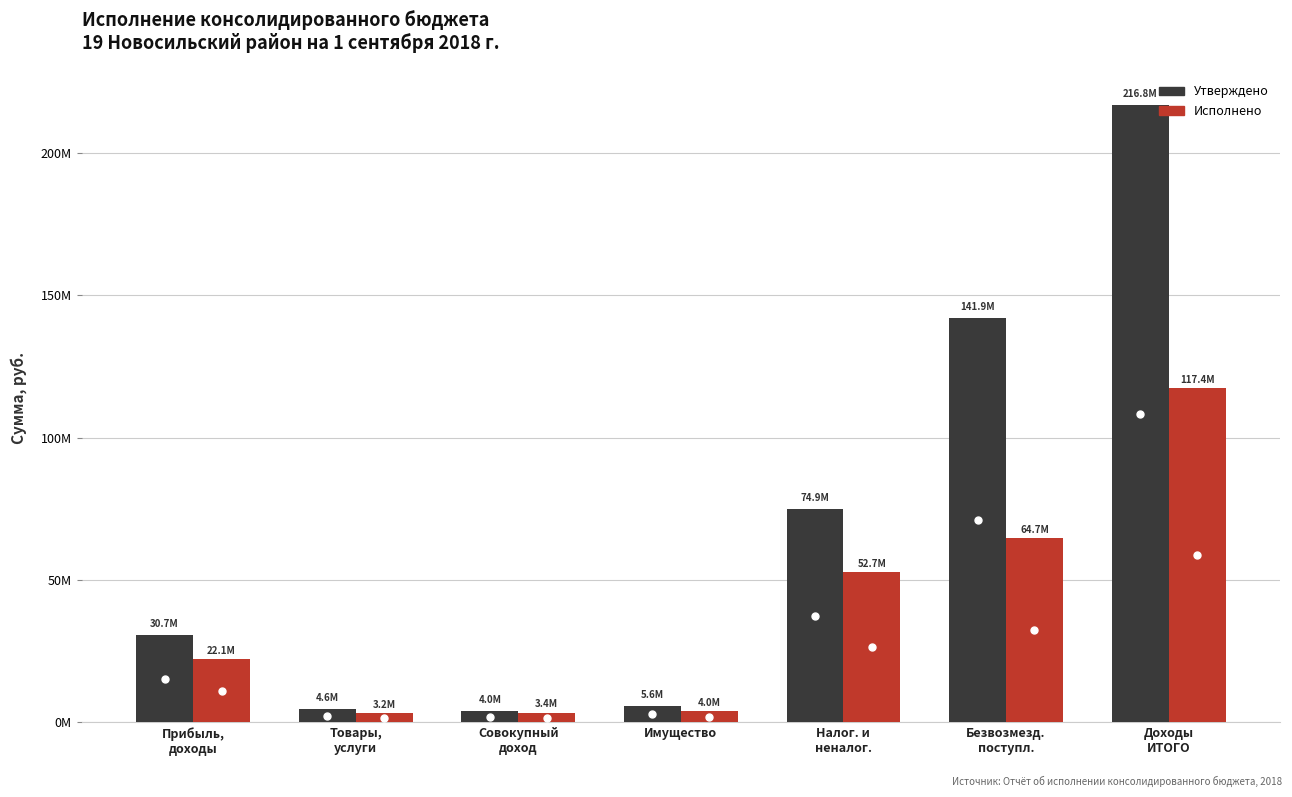

What are all the series names shown in the legend?

Утверждено, Исполнено